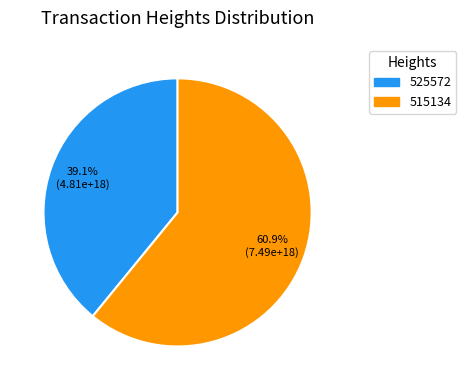

The 525572 slice represents 50% of the pie. True or false?

False